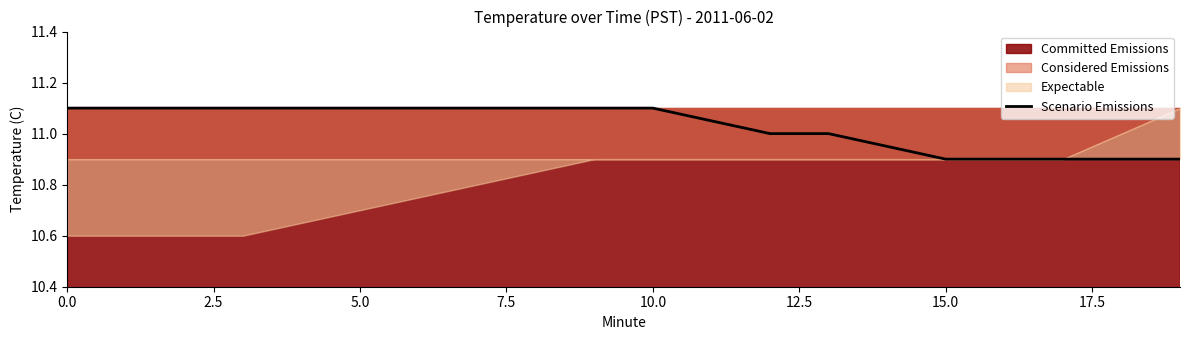

Is it true that the value at 0.0 is 5.4?

False